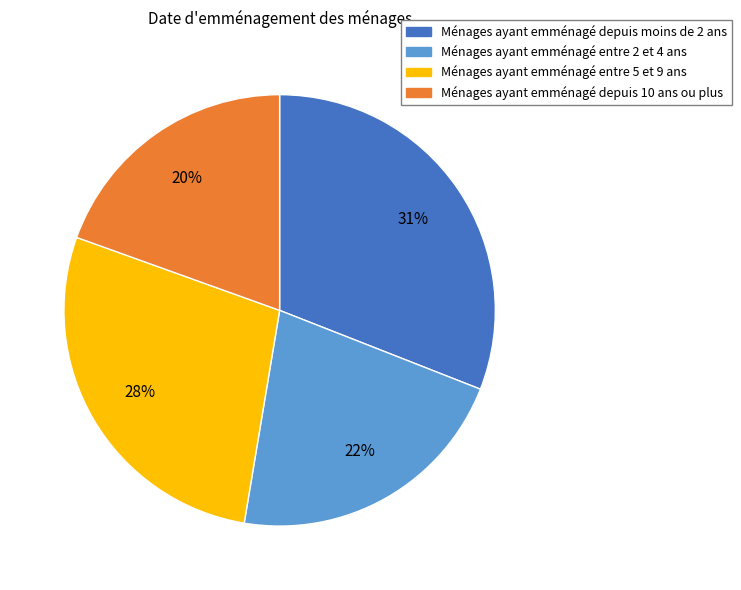

Does any single category account for the majority?

No